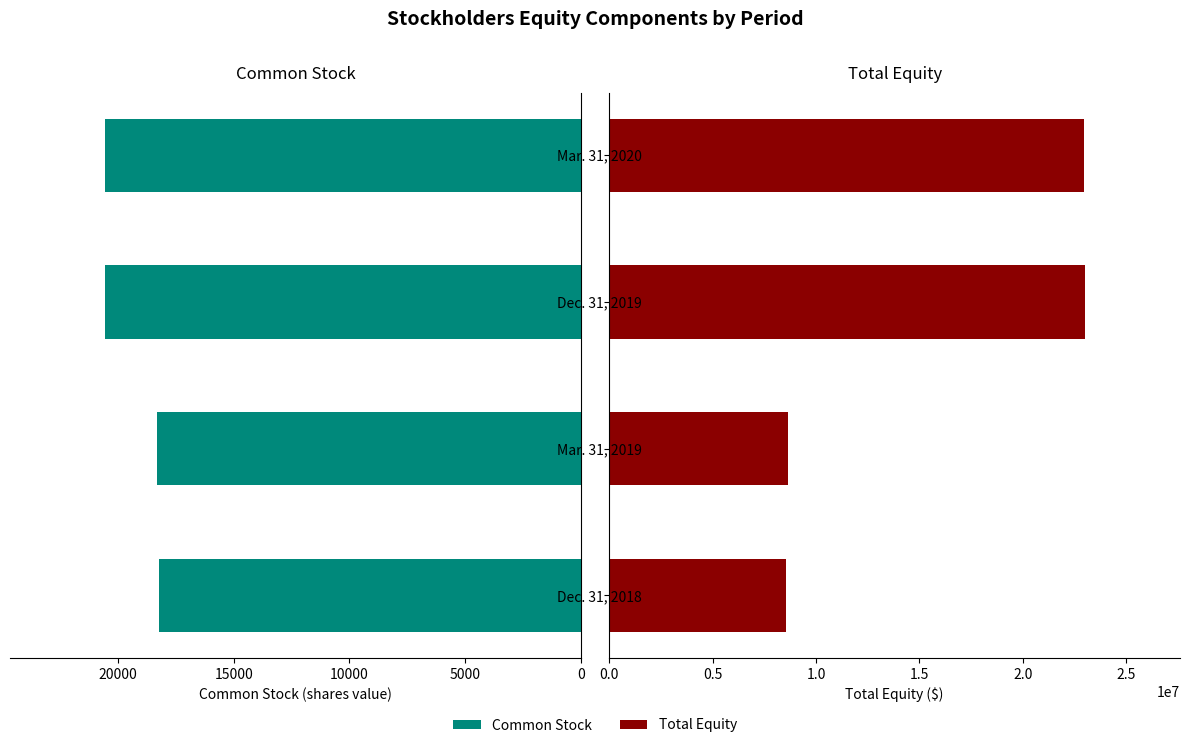

Reading left to right, extract all data points from this chart.

Common Stock: 18229	18303	20548	20556
Total Equity: 8539636	8621602	23005531	22954293